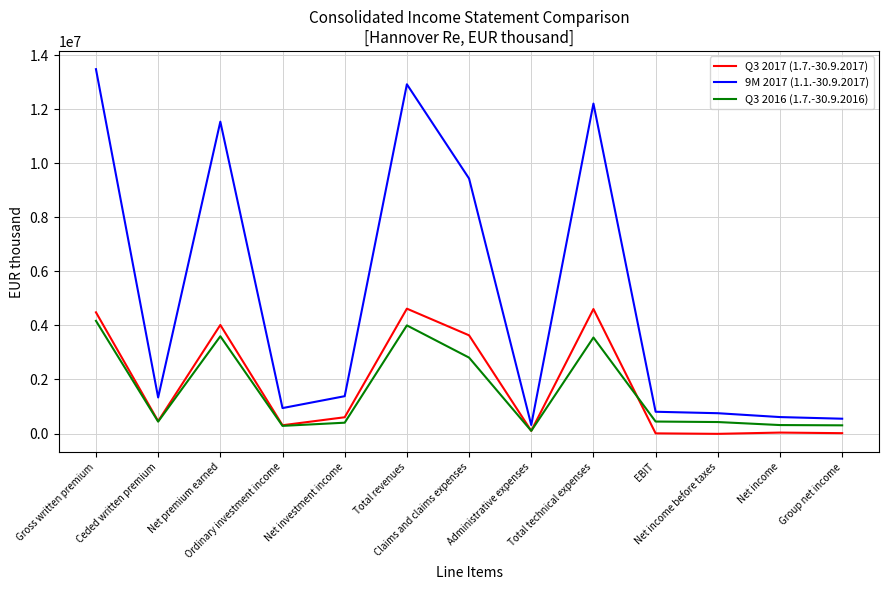

True or false: 9M 2017 (1.1.-30.9.2017) has a value of 9436174 at Claims and claims expenses.

True